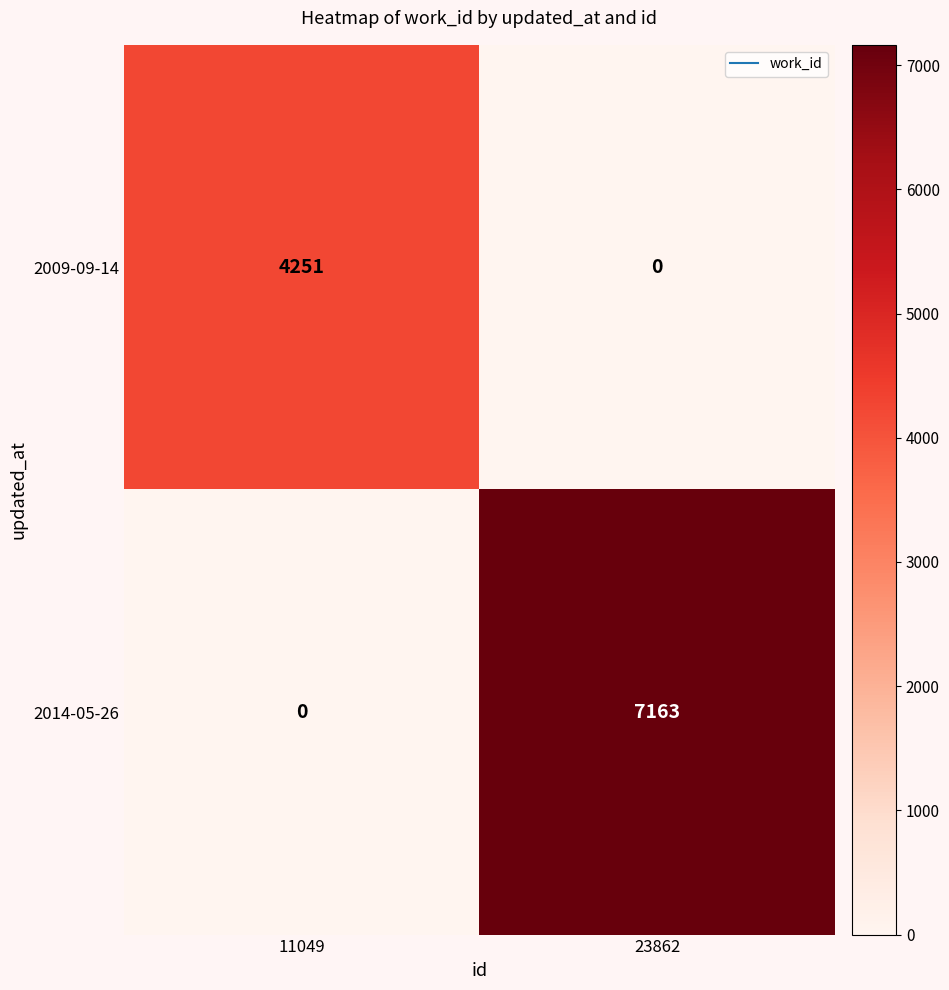

At which category is the sum across all series the highest?

23862